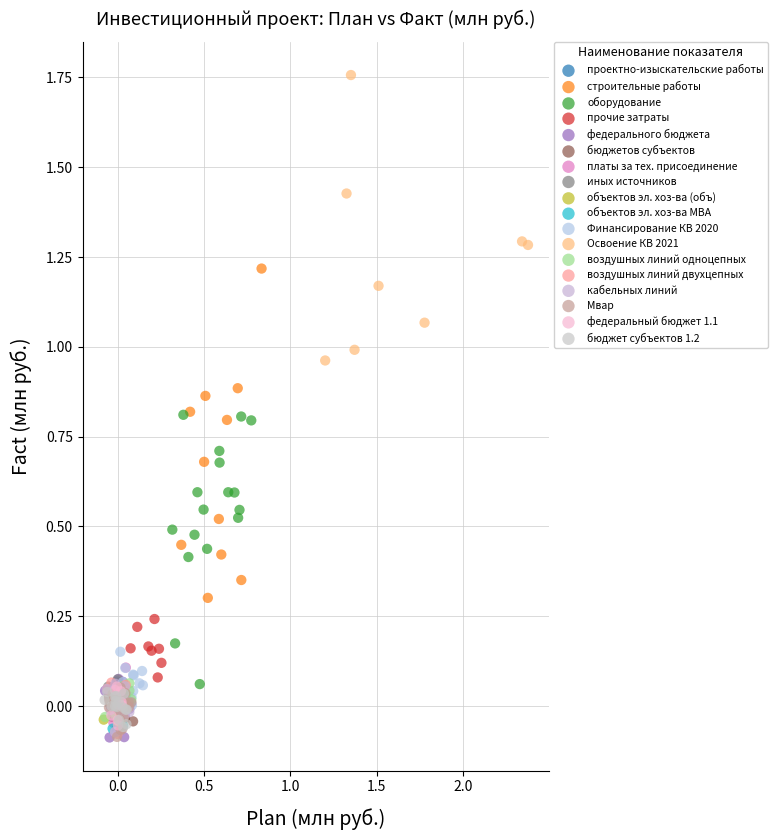

Which series contains the highest Y value?

Освоение КВ 2021